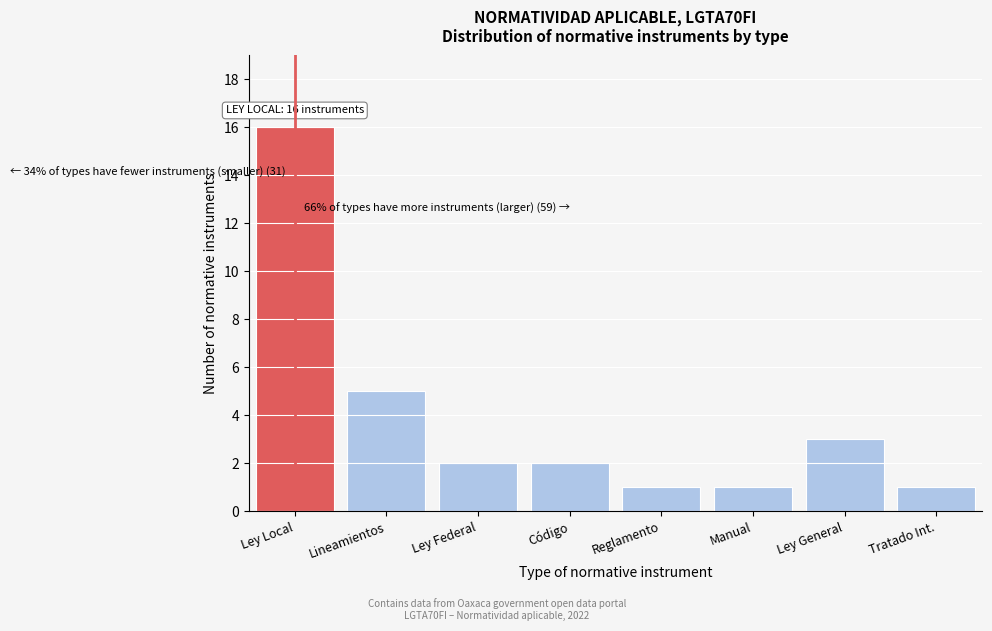

Reading left to right, extract all data points from this chart.

16	5	2	2	1	1	3	1